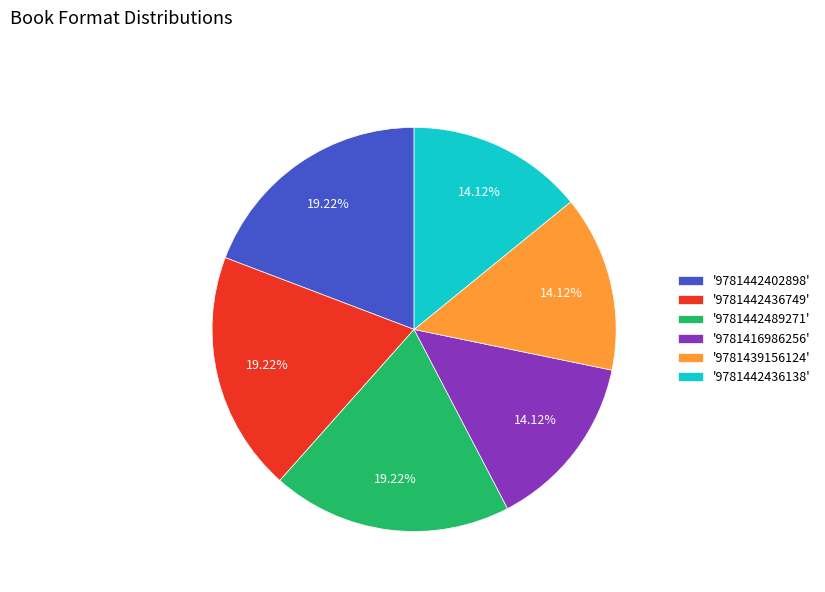

Is '9781442402898' the majority of the pie?

No